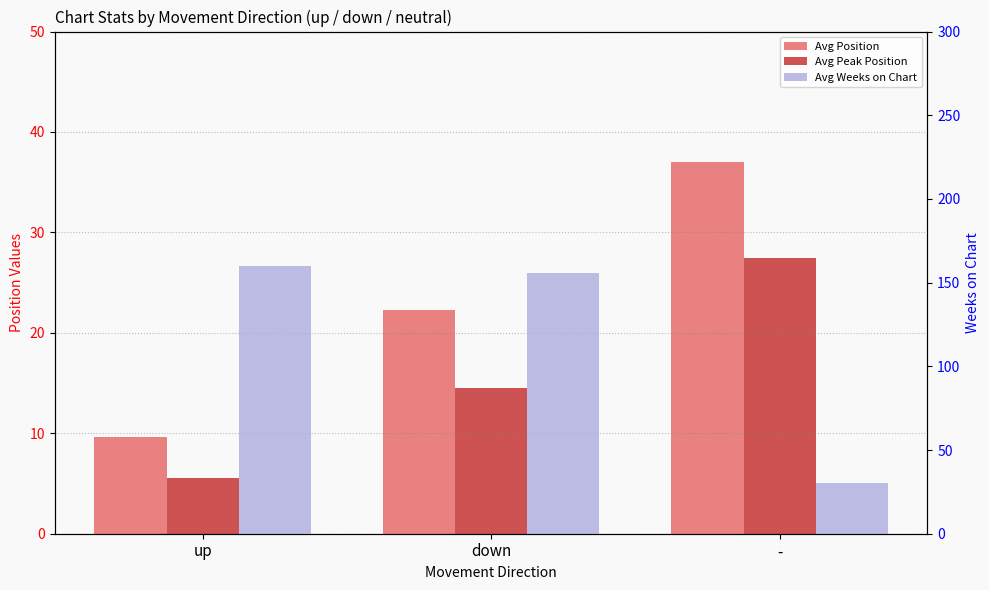

Where does the Avg Position series first go above 22?

down